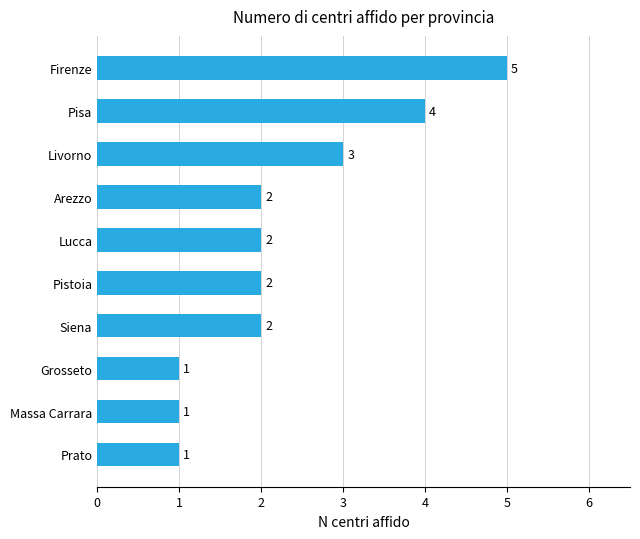

What is the smallest value displayed?

1